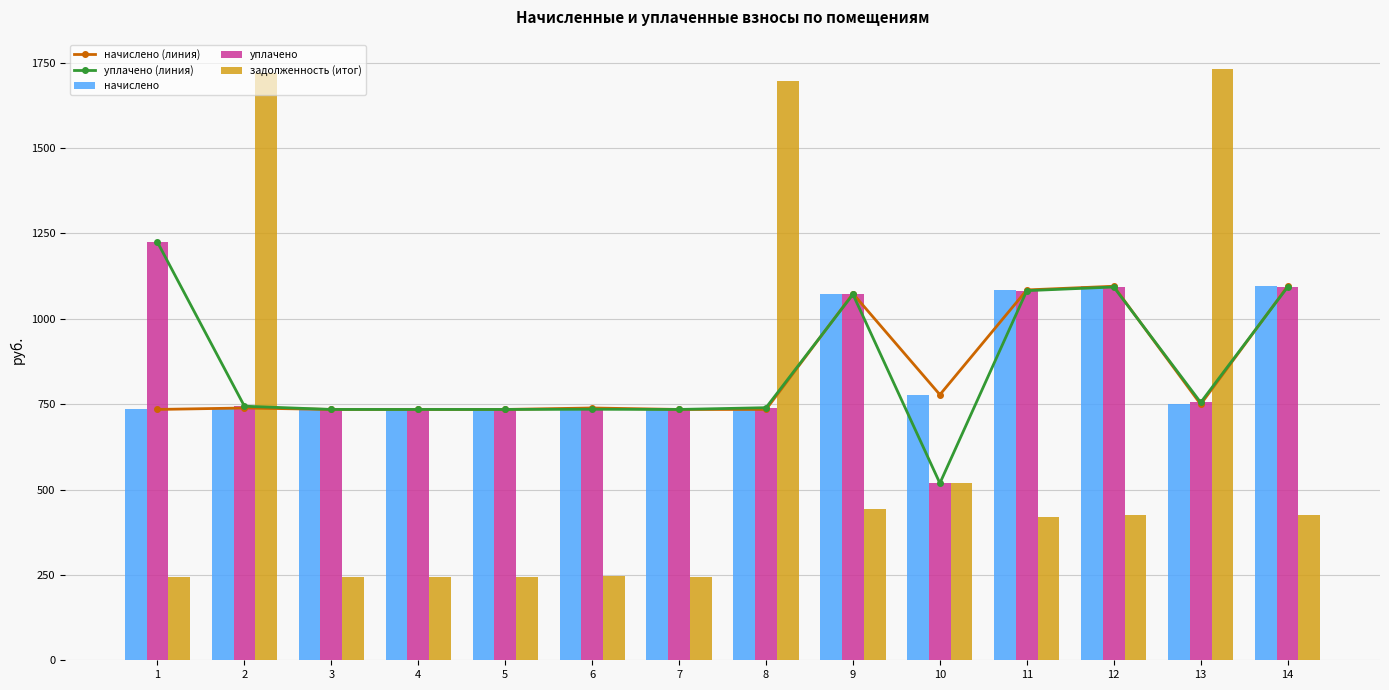

Which series has the largest range (max minus min)?

задолженность (итог)